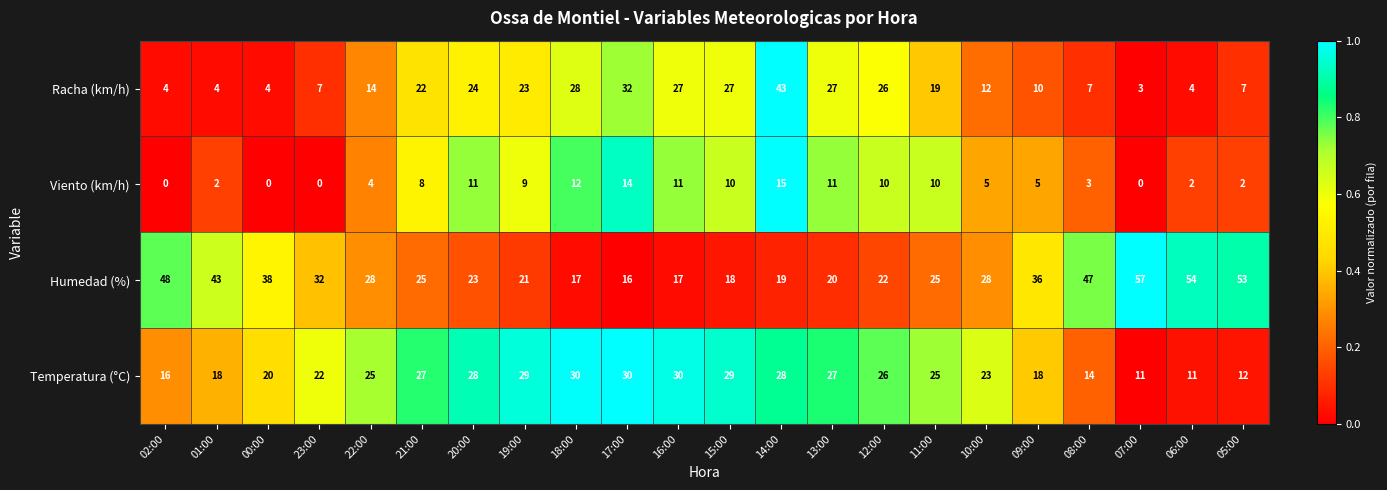

What is the approximate value of Temperatura (°C) at 08:00, to the nearest 5?

15